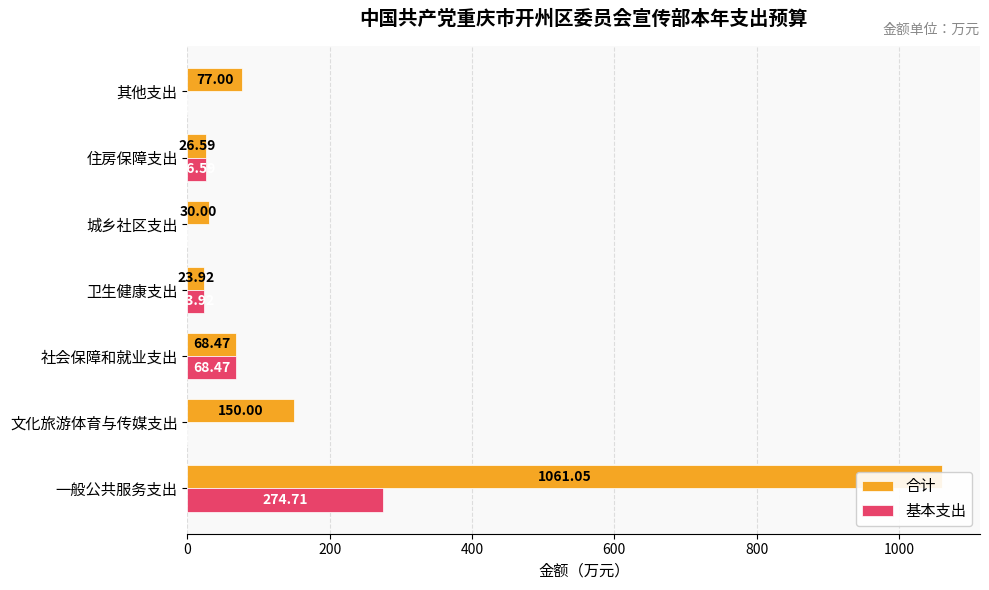

What is the maximum value for 基本支出?

274.7